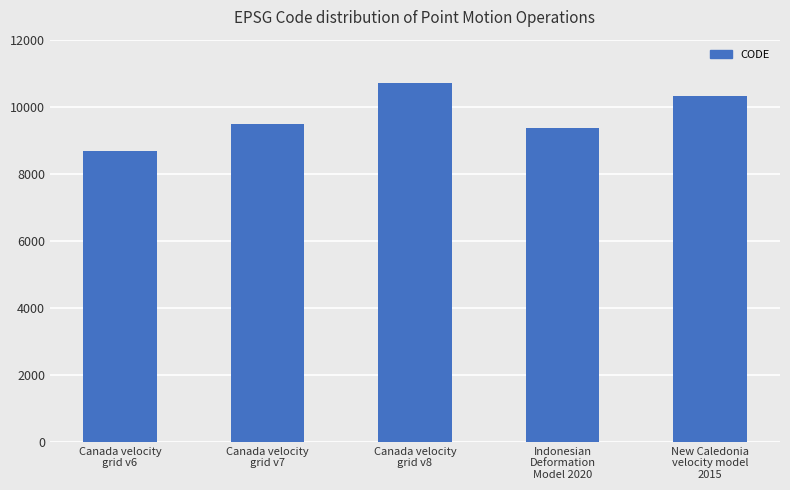

The value at Canada velocity
grid v7 is 9483. True or false?

True